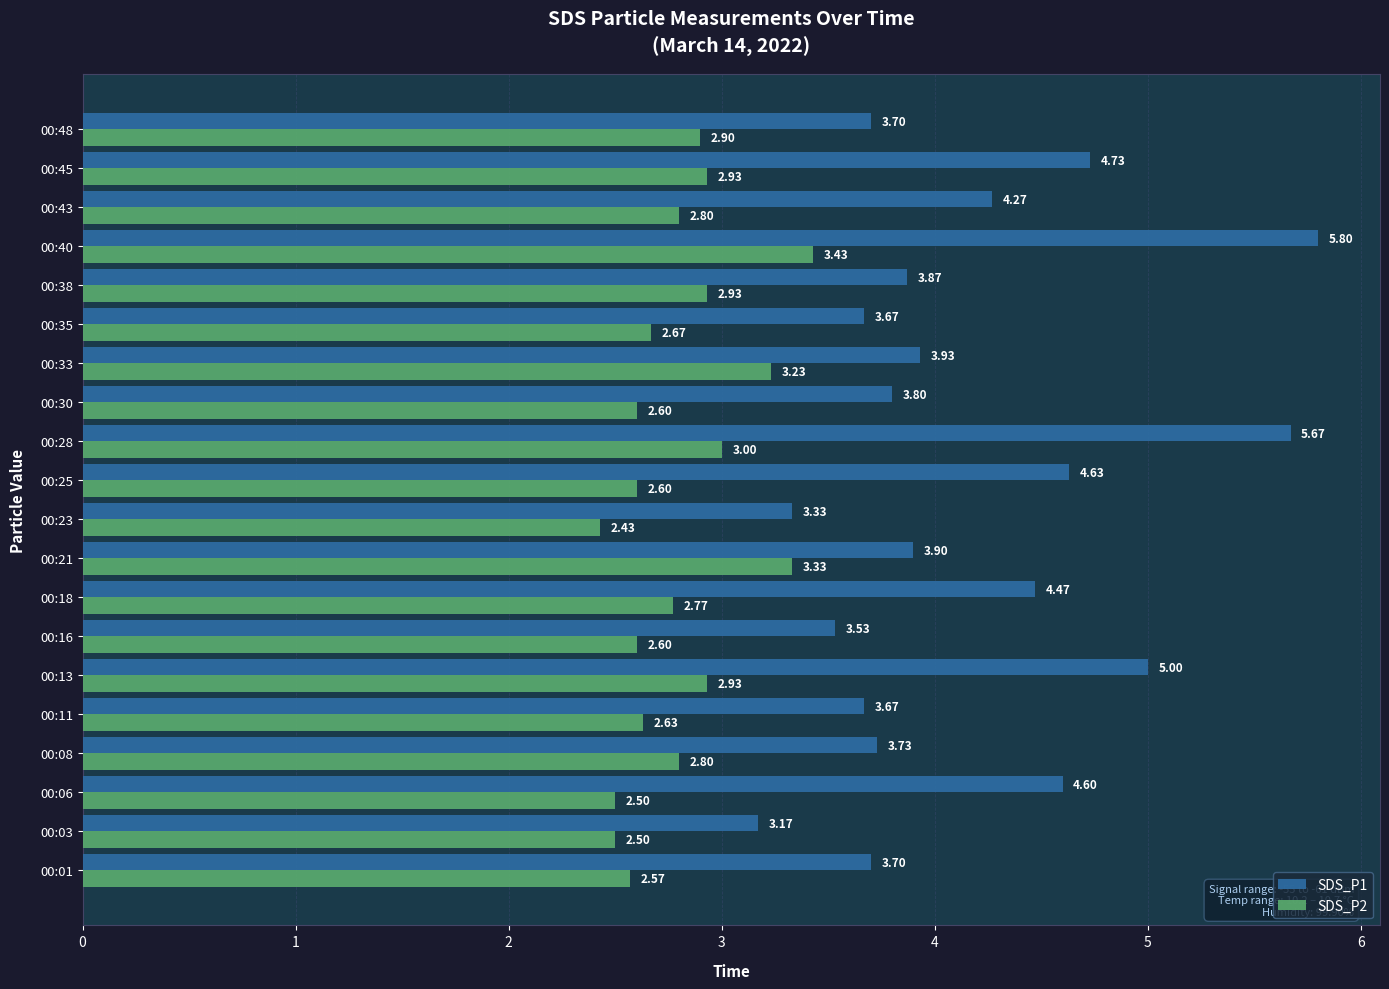

At 00:23, list the series in order from largest to smallest.

SDS_P1, SDS_P2